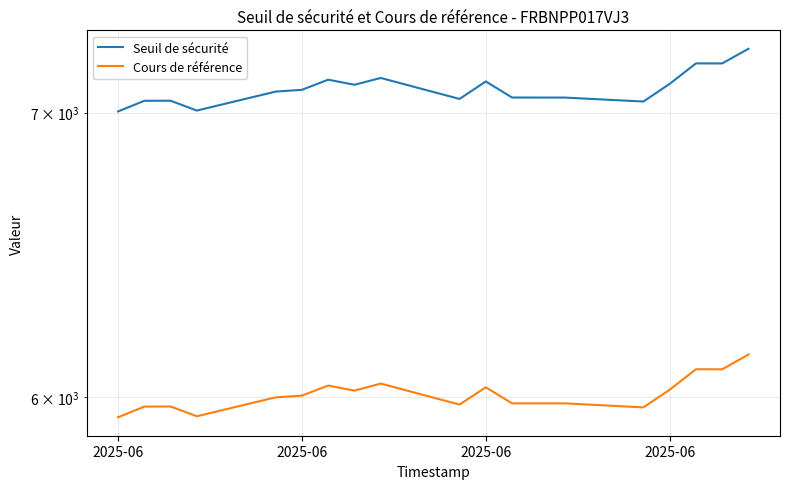

The Cours de référence series shows 9060.1 at 9. True or false?

False